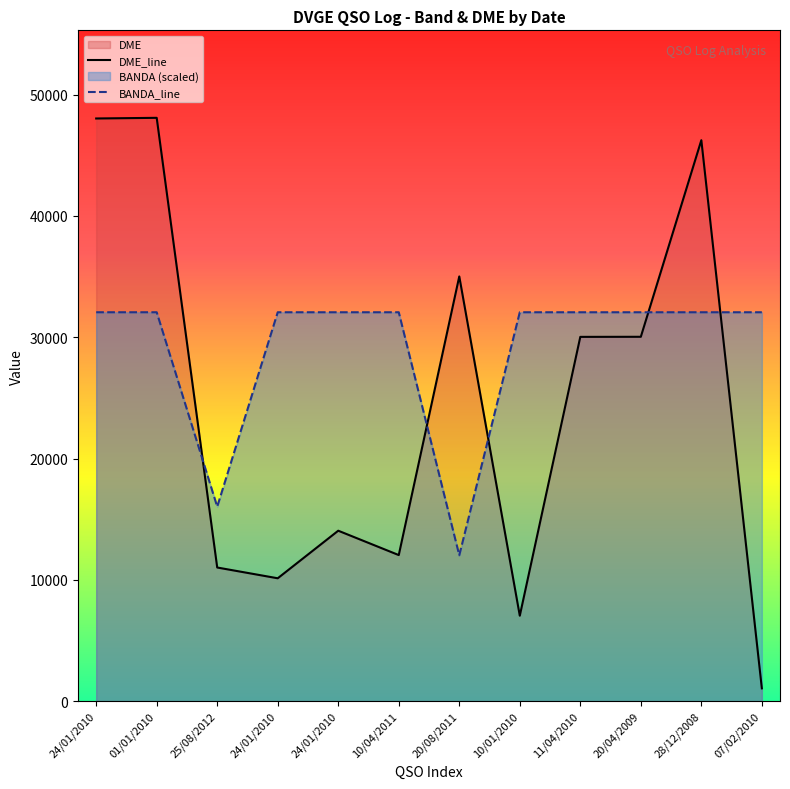

What is the spread (max minus min) of values at 20/08/2011?

22991.5